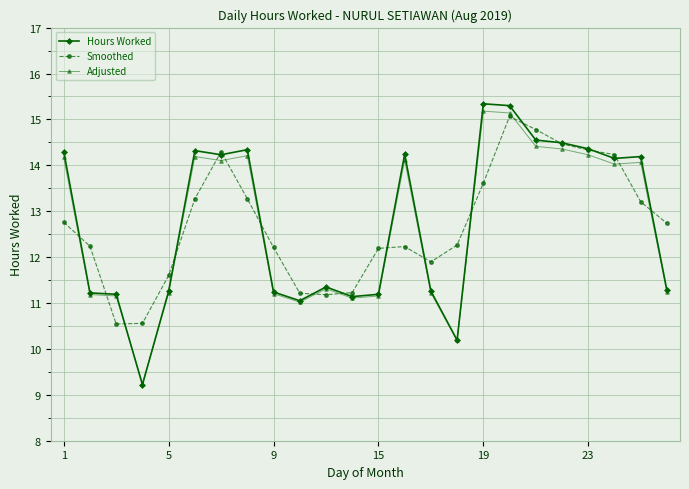

What is the value of the Smoothed point at the 13th from the left?

12.2